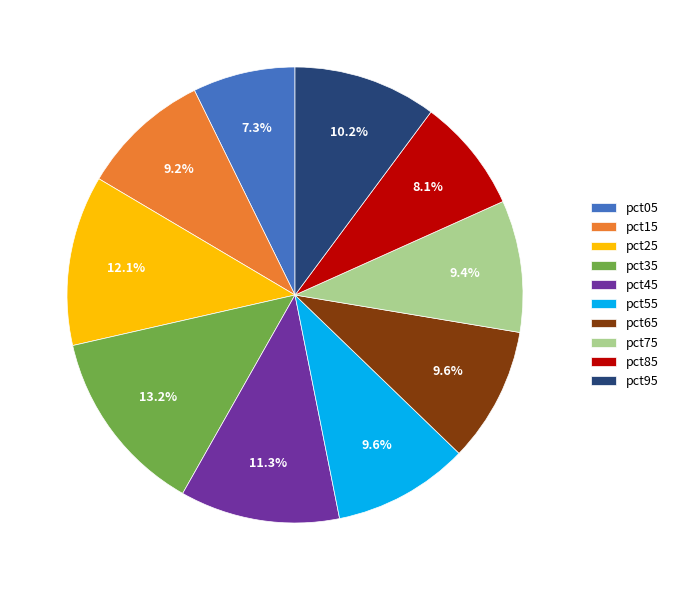

To the nearest percent, what is the combined percentage of pct25 and pct35?

25%